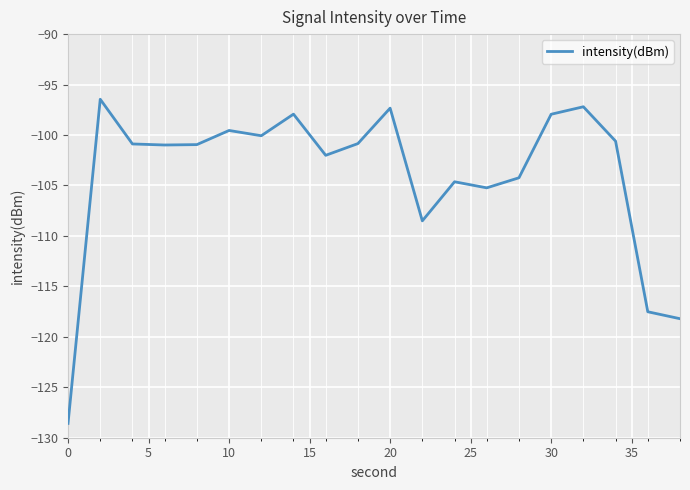

What is the smallest value displayed?

-128.6